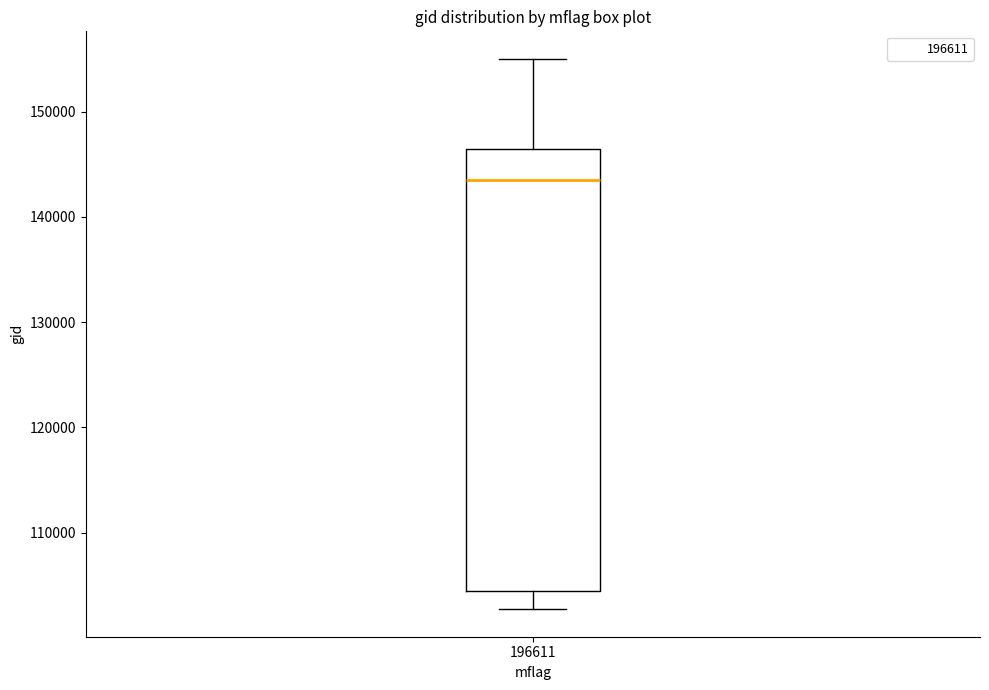

Read this box plot against the y-axis: the position of the median line, the range covered by the box, and the ends of both whiskers. The values are not printed on the chart, so give them approximately, as read against the axis.

median 144000, box 104000 to 146000, whiskers 103000 to 155000